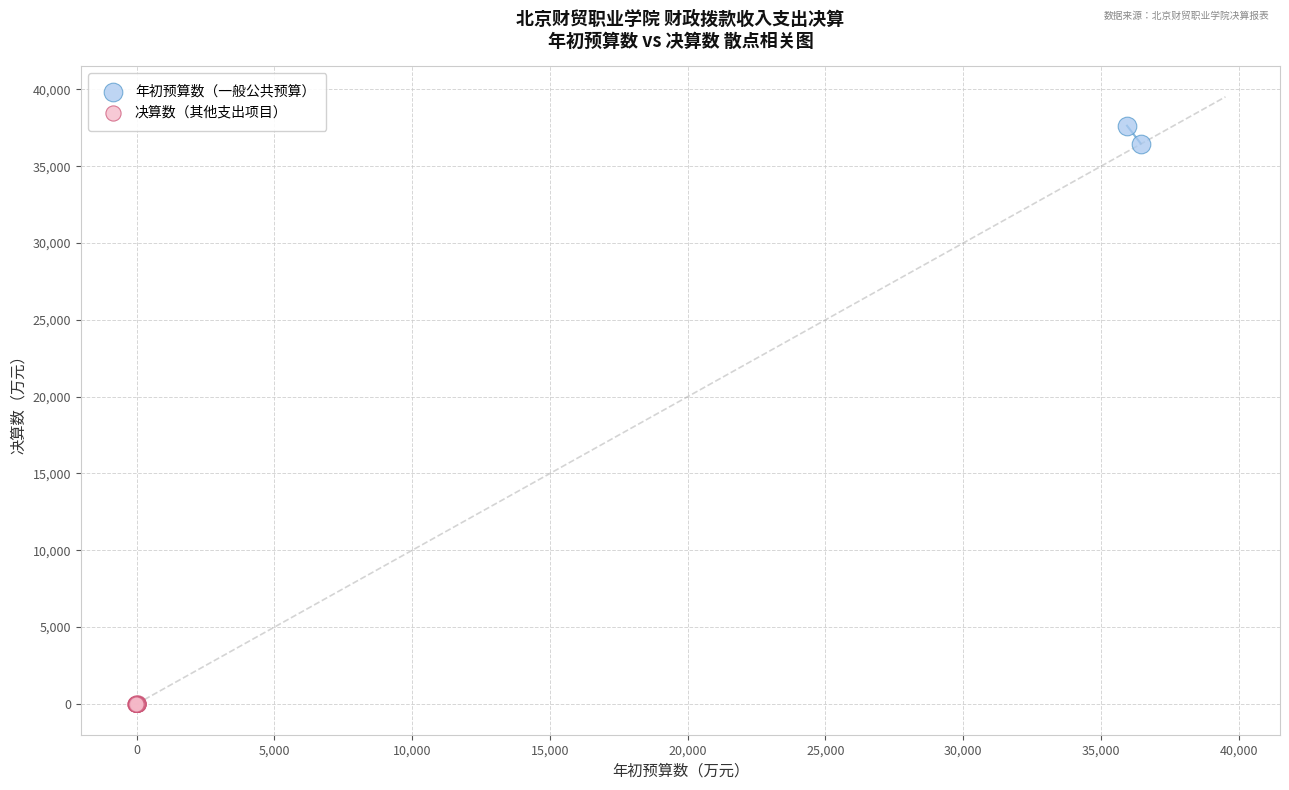

Which series has the largest Y range (max minus min)?

年初预算数（一般公共预算）